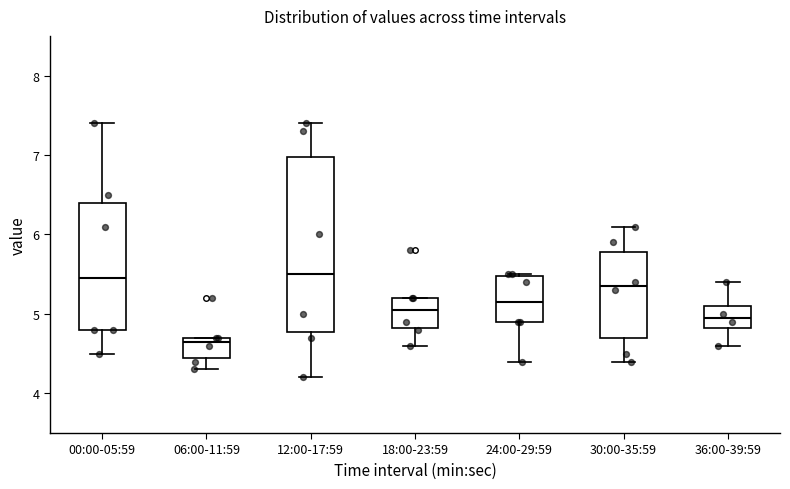

Reading left to right, transcribe this box plot: for each box, give where its median line is, the range the box spans, and where its two whiskers end, as read against the y-axis. The values are not printed on the chart, so give them approximately, as read against the axis.

00:00-05:59: median 5.5, box 4.8 to 6.4, whiskers 4.5 to 7.4
06:00-11:59: median 4.7 (just below the box's upper edge), box 4.5 to 4.7, whiskers 4.3 to 4.7
12:00-17:59: median 5.5, box 4.8 to 7.0, whiskers 4.2 to 7.4
18:00-23:59: median 5.1, box 4.8 to 5.2, whiskers 4.6 to 5.2
24:00-29:59: median 5.2, box 4.9 to 5.5, whiskers 4.4 to 5.5
30:00-35:59: median 5.4, box 4.7 to 5.8, whiskers 4.4 to 6.1
36:00-39:59: median 5.0, box 4.8 to 5.1, whiskers 4.6 to 5.4